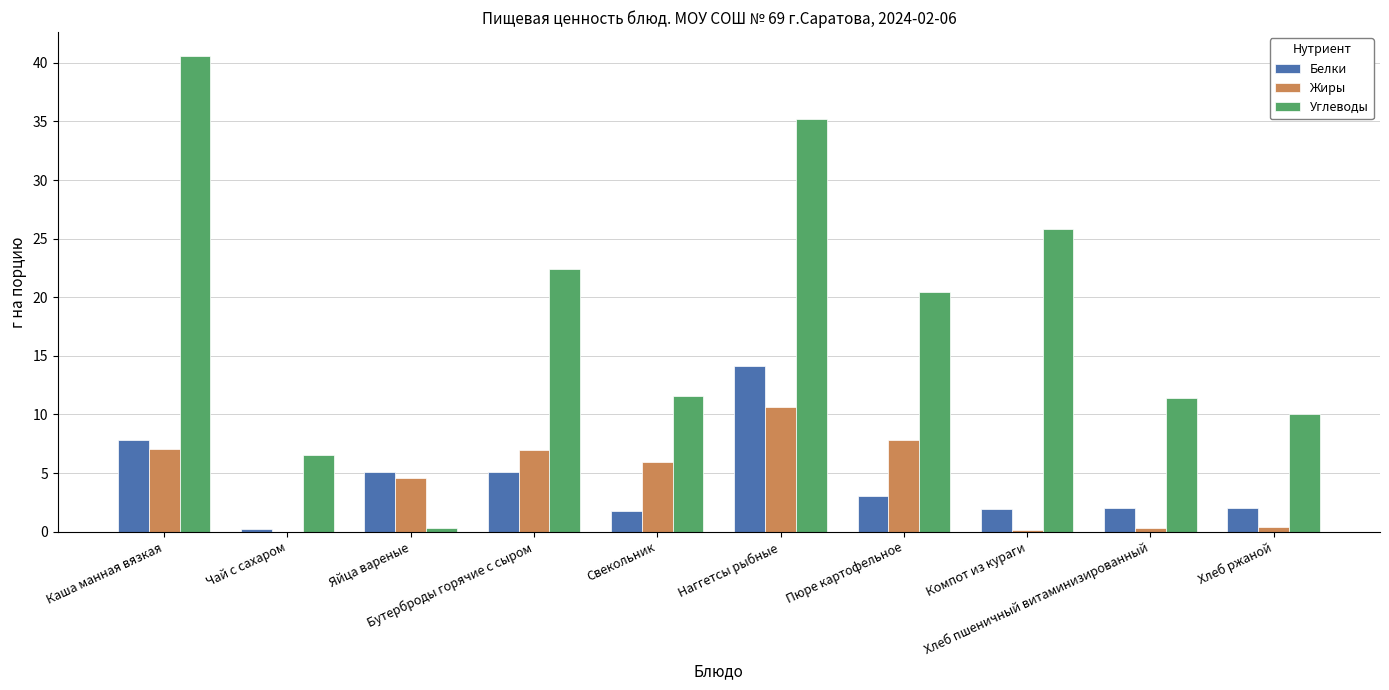

What is the total value across all series at Каша манная вязкая?

55.5